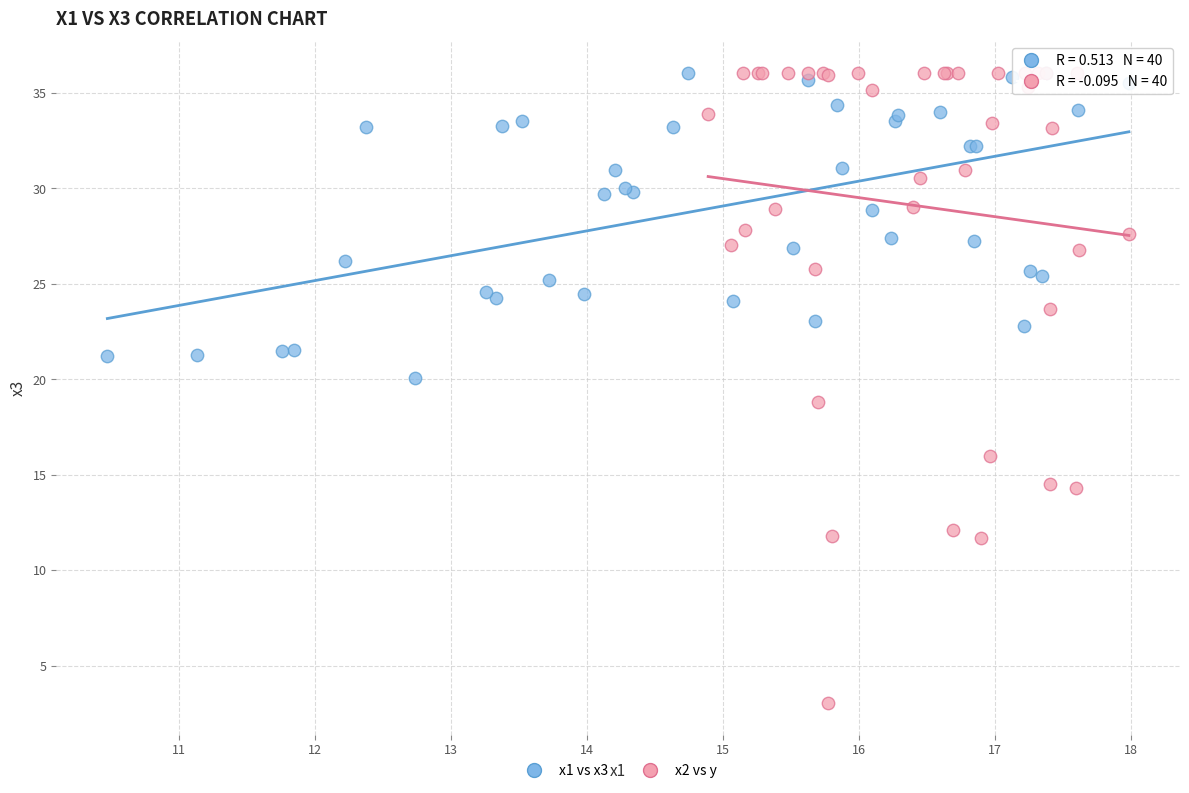

Which series reaches the minimum Y coordinate?

x2 vs y